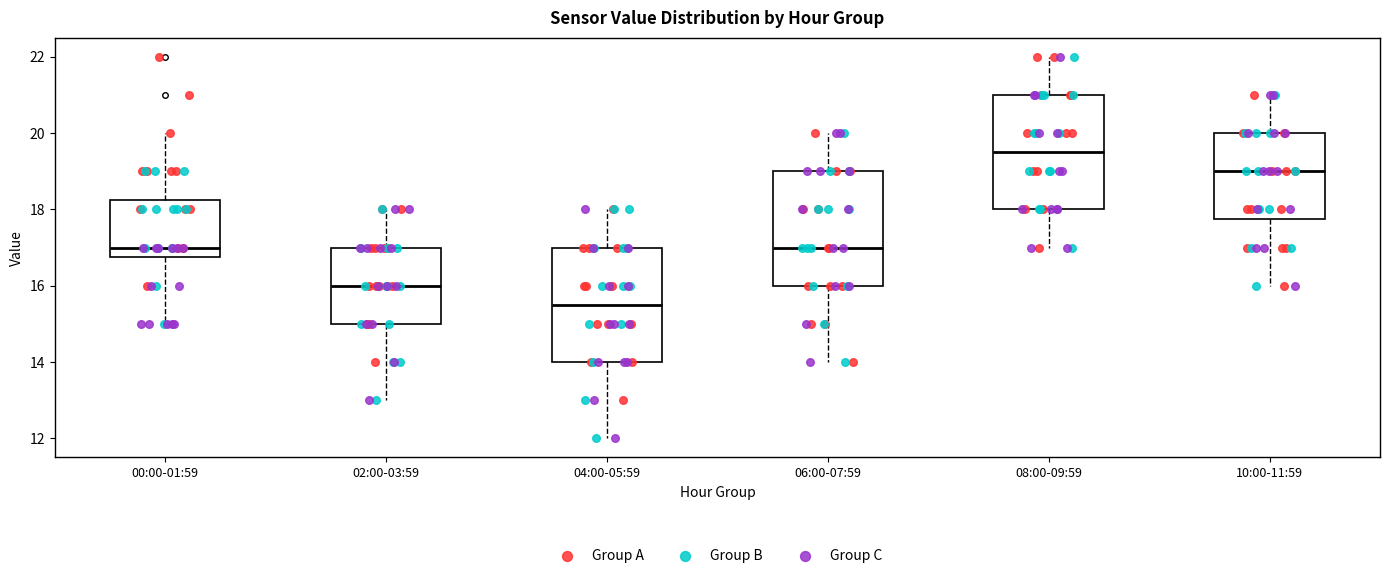

Reading left to right, transcribe this box plot: for each box, give where its median line is, the range the box spans, and where its two whiskers end, as read against the y-axis. The values are not printed on the chart, so give them approximately, as read against the axis.

00:00-01:59: median 17.0, box 16.8 to 18.2, whiskers 15.0 to 20.0
02:00-03:59: median 16.0, box 15.0 to 17.0, whiskers 13.0 to 18.0
04:00-05:59: median 15.6, box 14.0 to 17.0, whiskers 12.0 to 18.0
06:00-07:59: median 17.0, box 16.0 to 19.0, whiskers 14.0 to 20.0
08:00-09:59: median 19.6, box 18.0 to 21.0, whiskers 17.0 to 22.0
10:00-11:59: median 19.0, box 17.8 to 20.0, whiskers 16.0 to 21.0